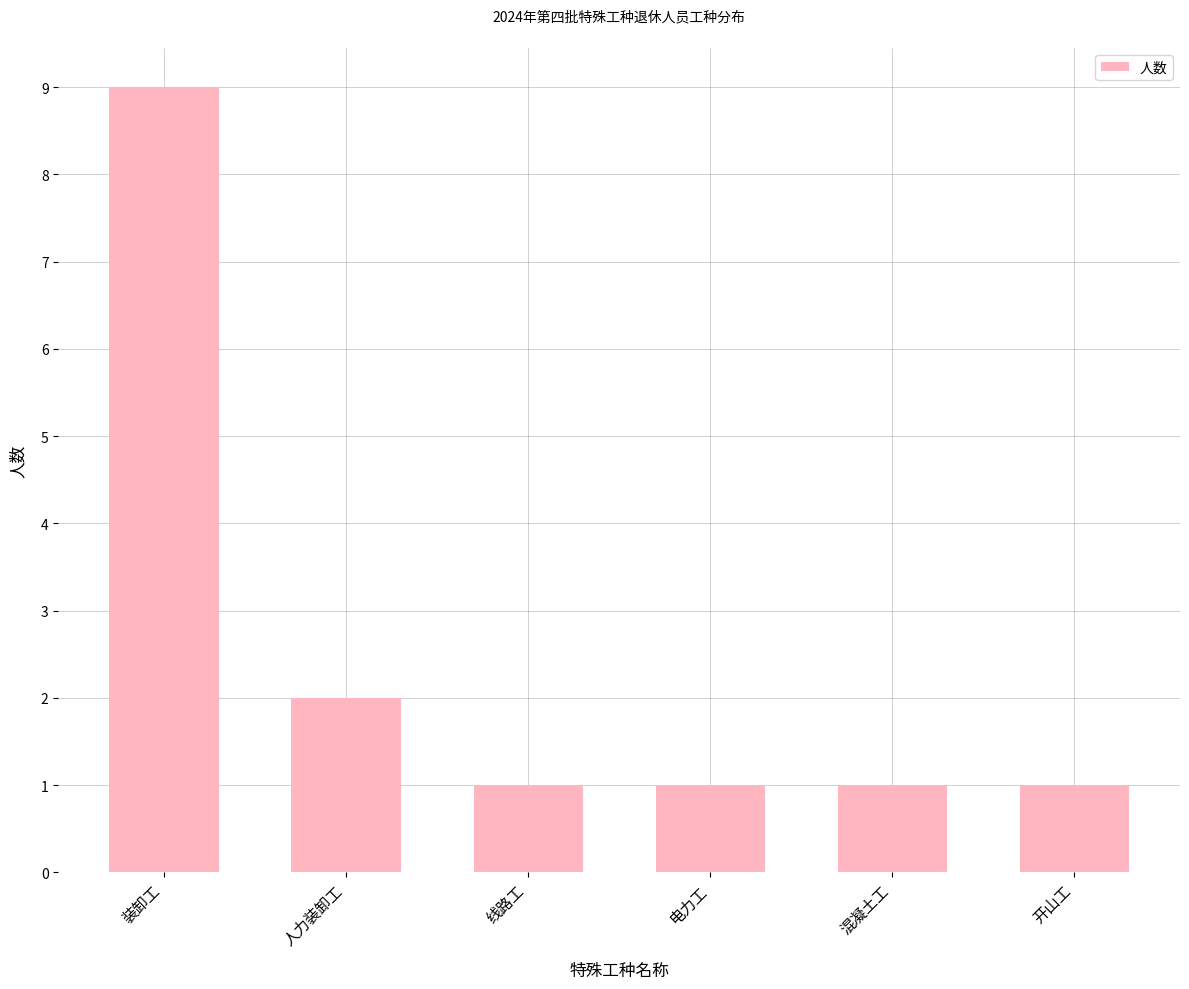

What is the value of the 6th bar from the left?

1